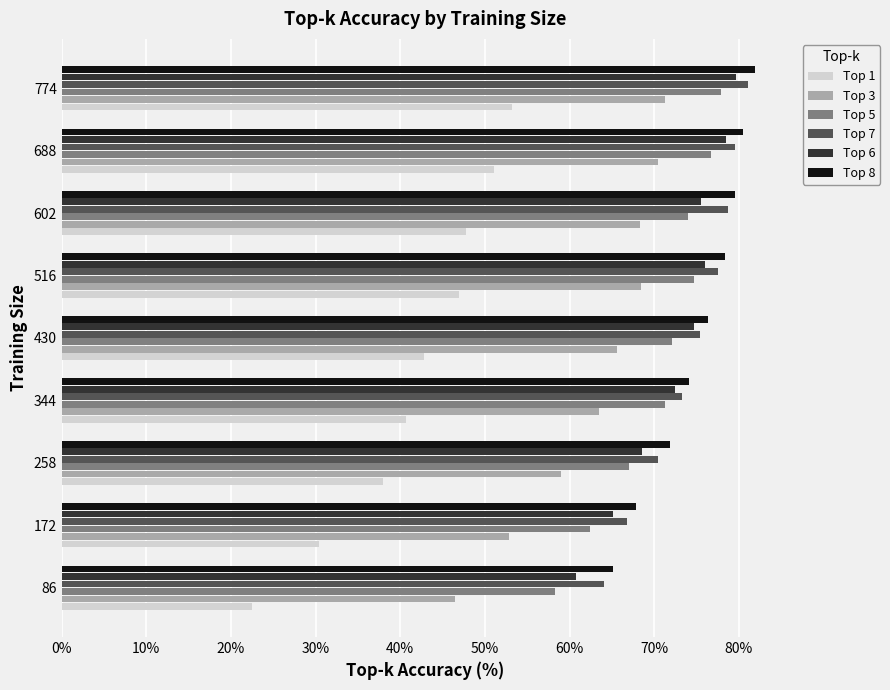

What are all the series names shown in the legend?

Top 1, Top 3, Top 5, Top 7, Top 6, Top 8